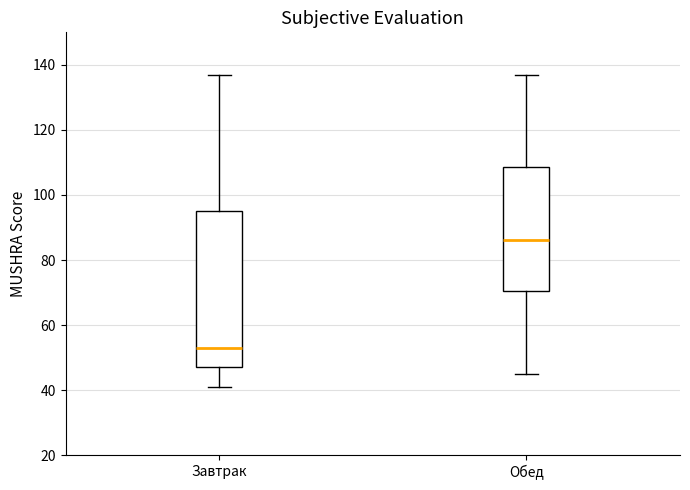

Which box has the lowest median line?

Завтрак